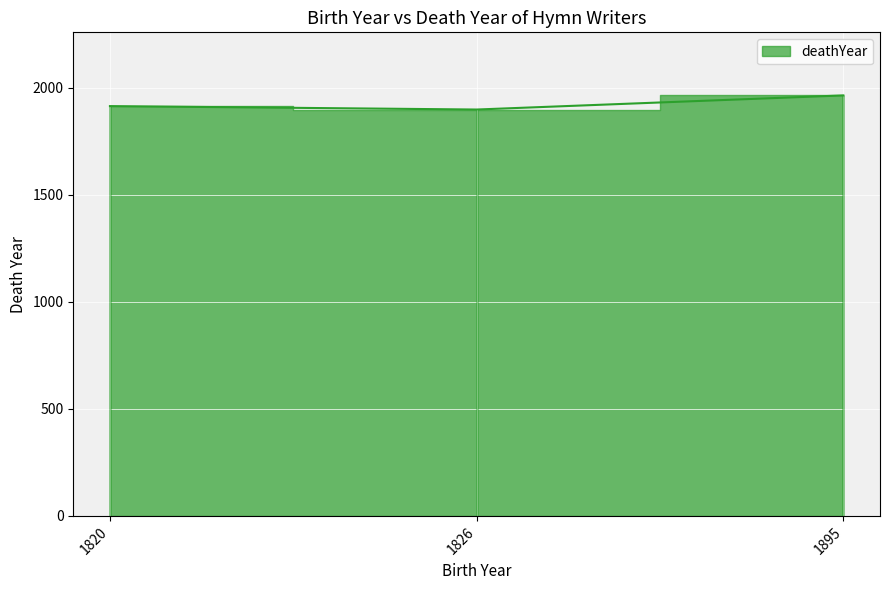

List the labels in order of value, smallest first.

1826, 1820, 1895